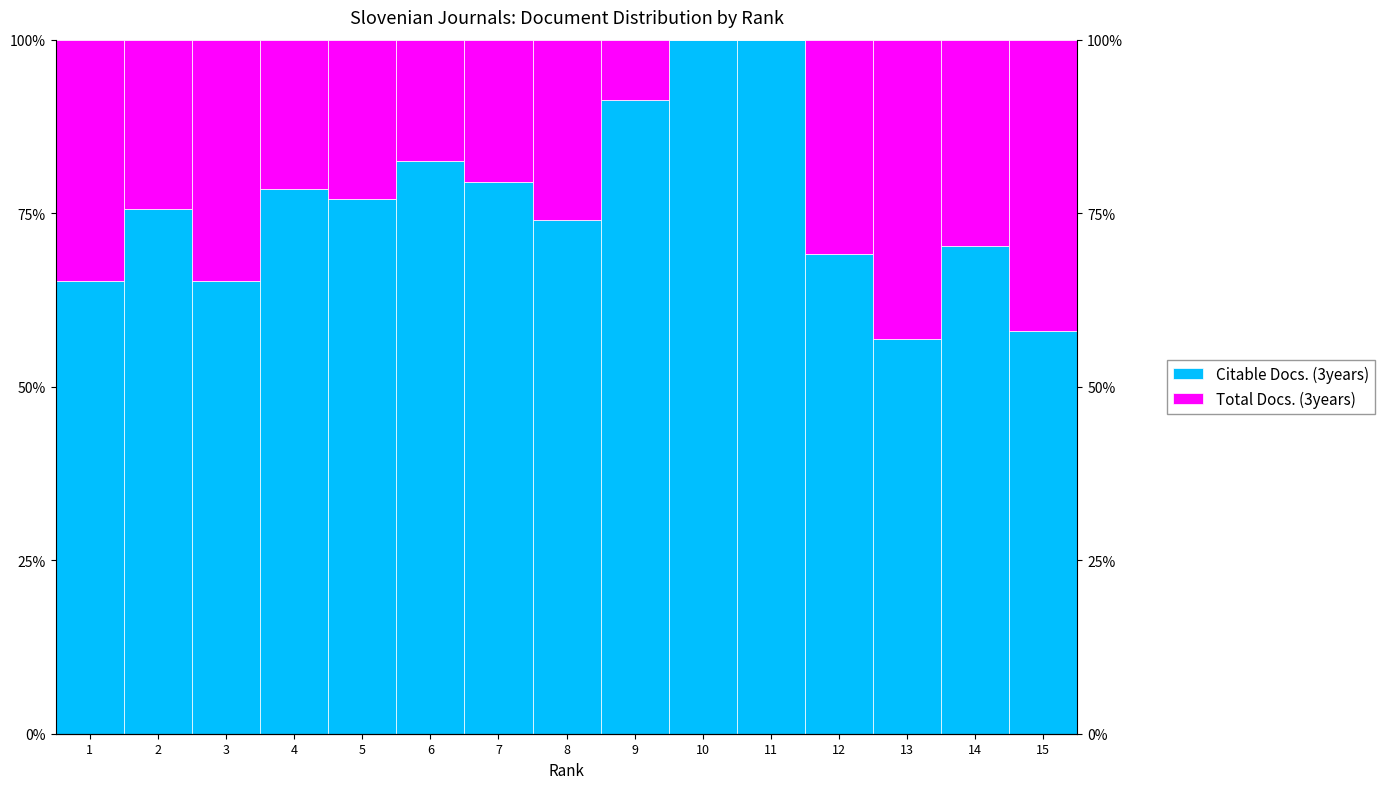

Between 8 and 9, which series saw the biggest shift?

Citable Docs. (3years)